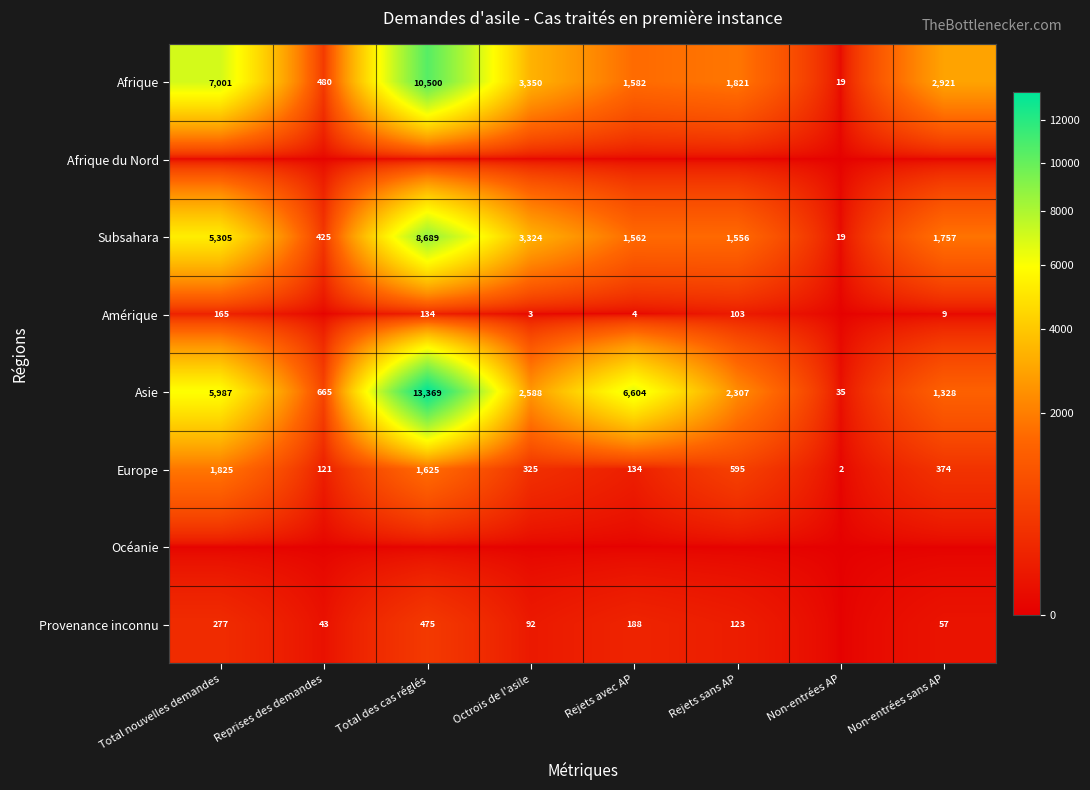

Rank the categories by Subsahara value from lowest to highest.

Non-entrées AP, Reprises des demandes, Rejets sans AP, Rejets avec AP, Non-entrées sans AP, Octrois de l'asile, Total nouvelles demandes, Total des cas réglés